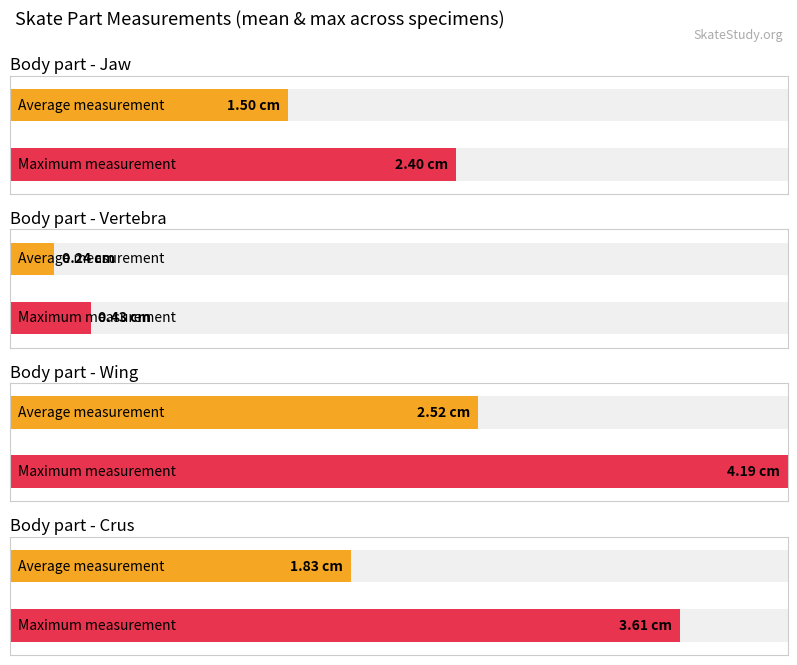

Is the value of crus at T1_4 greater than the value of vertebra at T1_5?

Yes